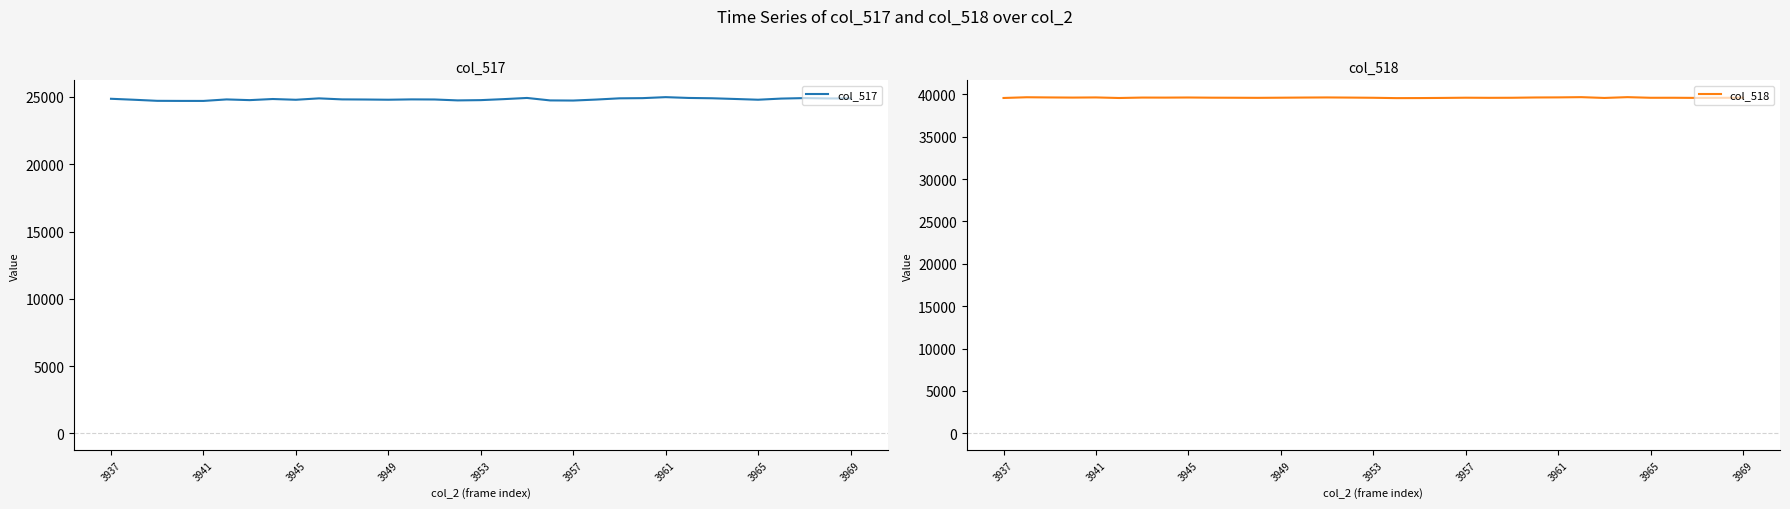

What is the sum of the col_517 values at 28 and 3961?

49560